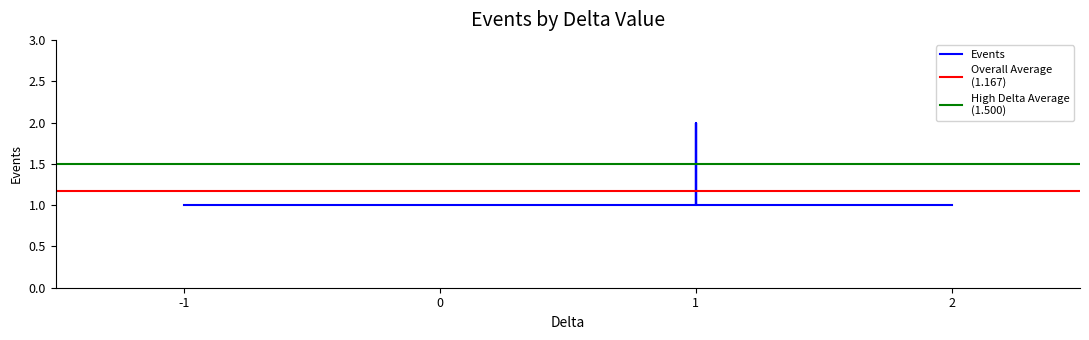

What is the minimum value shown in the chart?

1